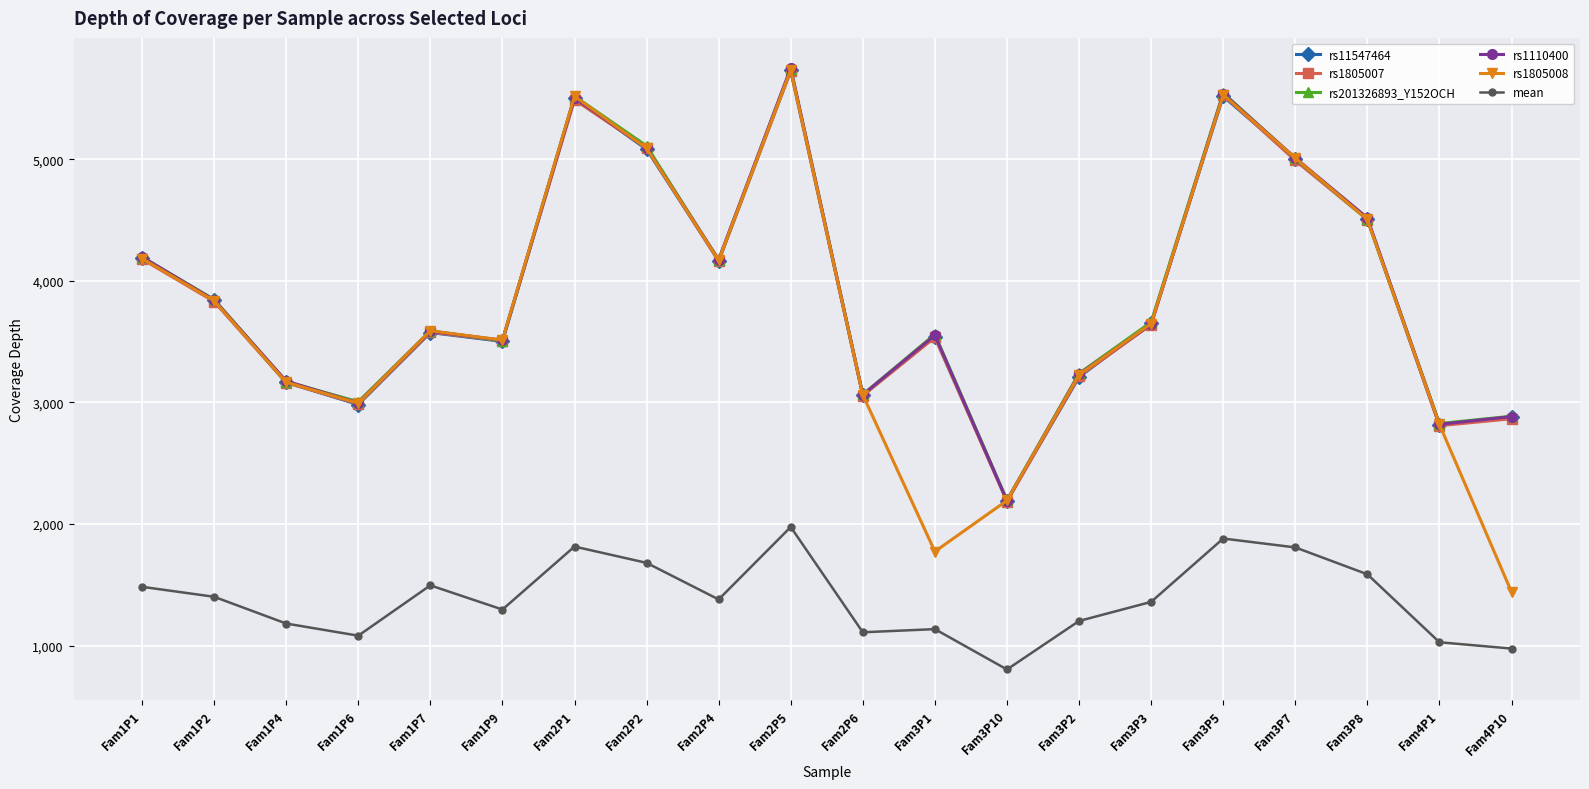

How many data points does each series have?

20